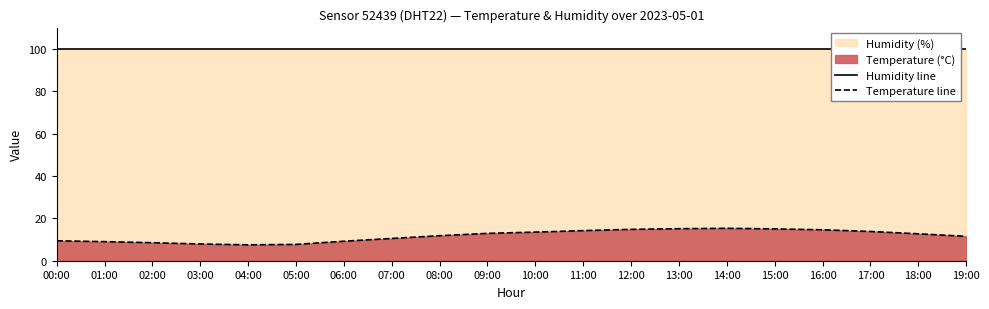

What is the difference between the maximum and minimum values in the Temperature line series?

7.8